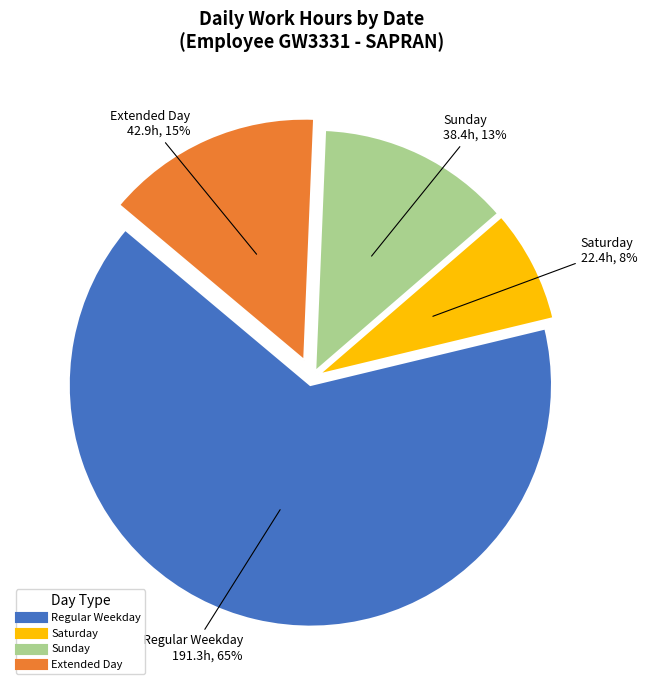

Is there any slice that represents more than half of the pie?

Yes